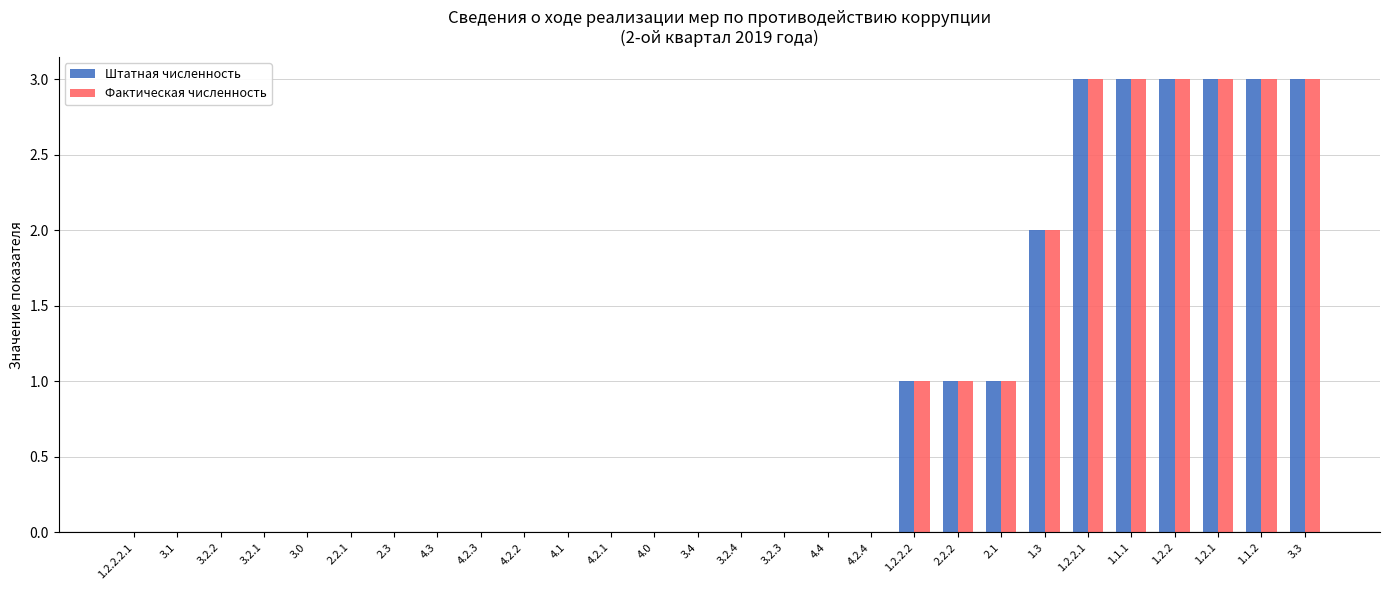

Reading right to left, extract all data points from this chart.

Штатная численность: 3.3=3	1.1.2=3	1.2.1=3	1.2.2=3	1.1.1=3	1.2.2.1=3	1.3=2	2.1=1	2.2.2=1	1.2.2.2=1	4.2.4=0	4.4=0	3.2.3=0	3.2.4=0	3.4=0	4.0=0	4.2.1=0	4.1=0	4.2.2=0	4.2.3=0	4.3=0	2.3=0	2.2.1=0	3.0=0	3.2.1=0	3.2.2=0	3.1=0	1.2.2.2.1=0
Фактическая численность: 3.3=3	1.1.2=3	1.2.1=3	1.2.2=3	1.1.1=3	1.2.2.1=3	1.3=2	2.1=1	2.2.2=1	1.2.2.2=1	4.2.4=0	4.4=0	3.2.3=0	3.2.4=0	3.4=0	4.0=0	4.2.1=0	4.1=0	4.2.2=0	4.2.3=0	4.3=0	2.3=0	2.2.1=0	3.0=0	3.2.1=0	3.2.2=0	3.1=0	1.2.2.2.1=0